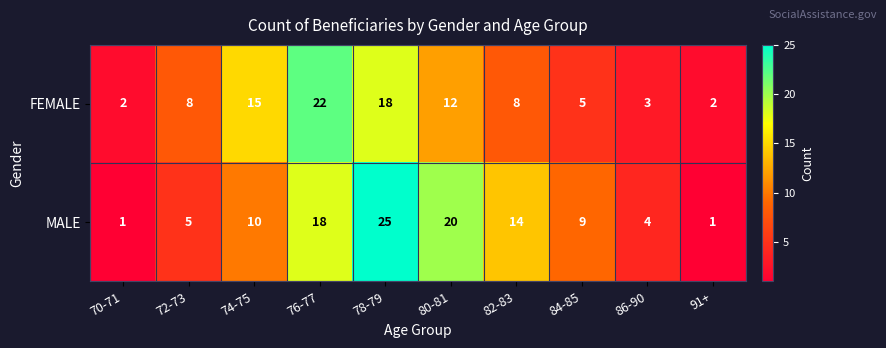

Which series has the widest spread of values?

MALE